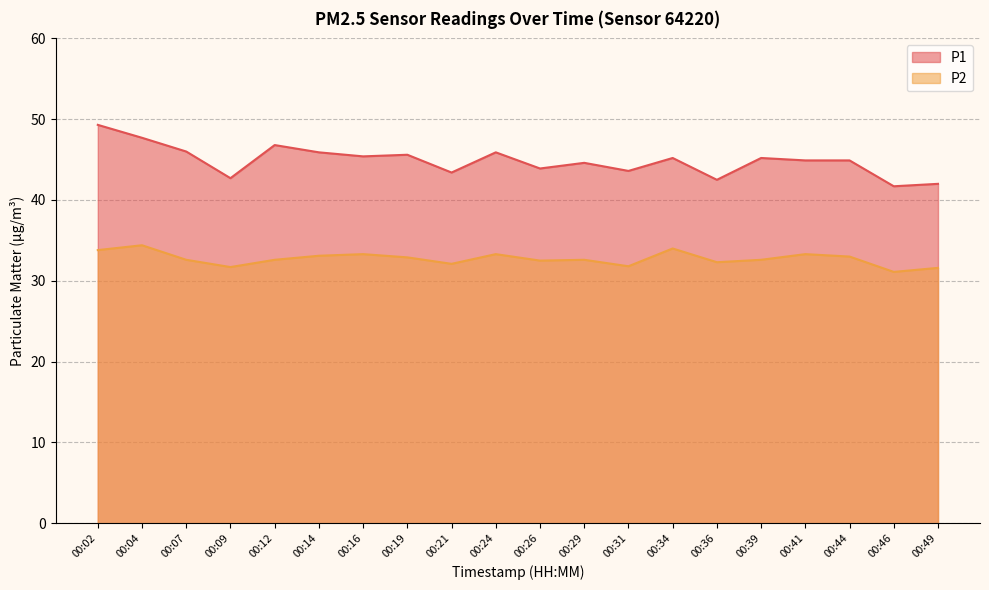

Rank the series by their maximum value, from lowest to highest.

P2, P1